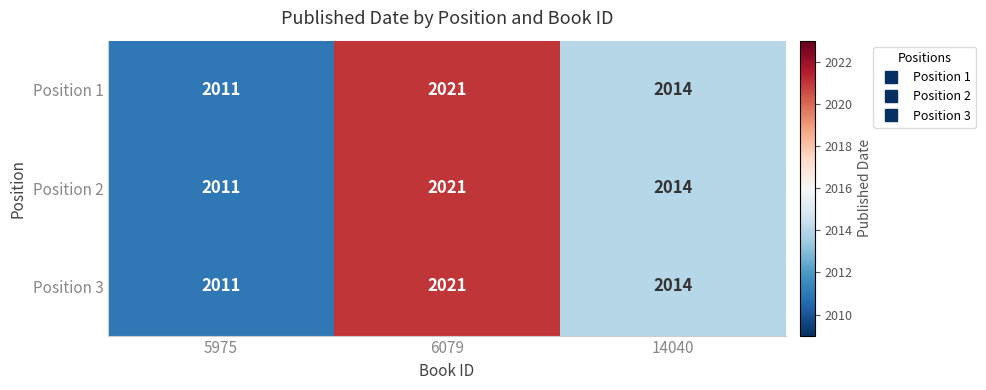

What is the average value of the Position 3 series?

2015